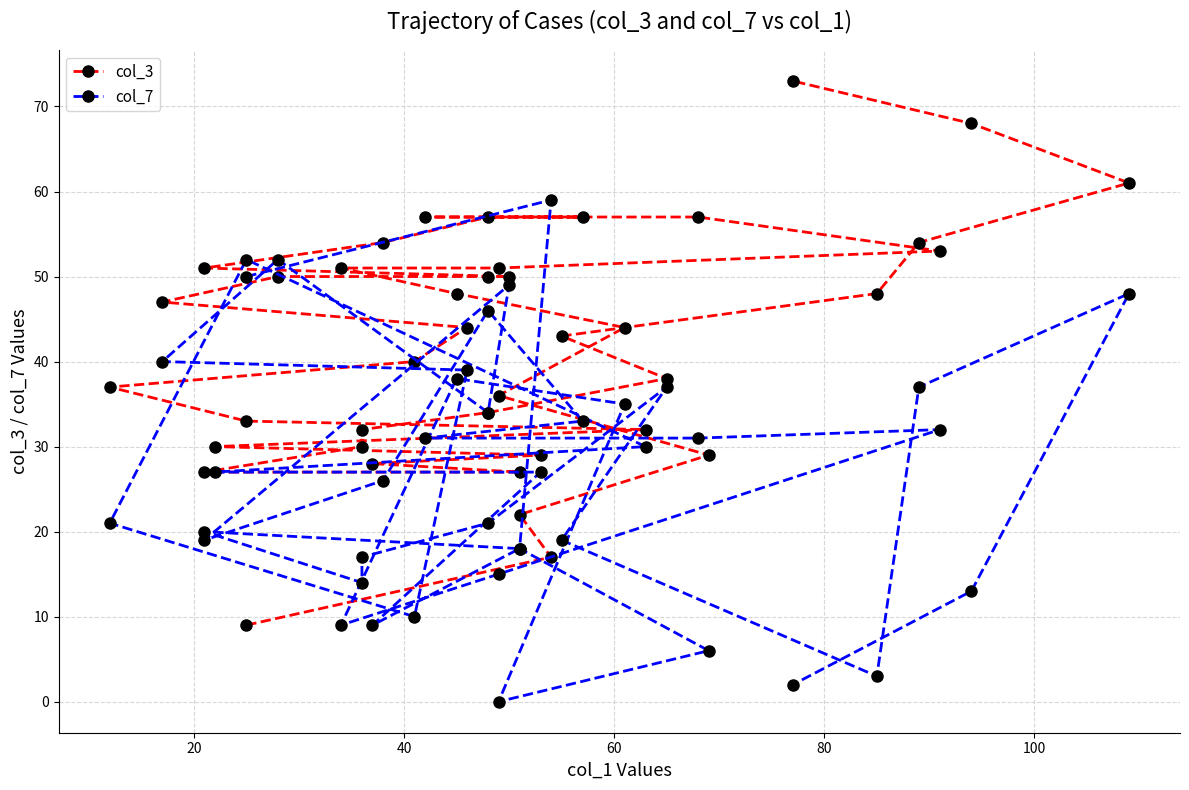

Which series has the largest range (max minus min)?

col_3